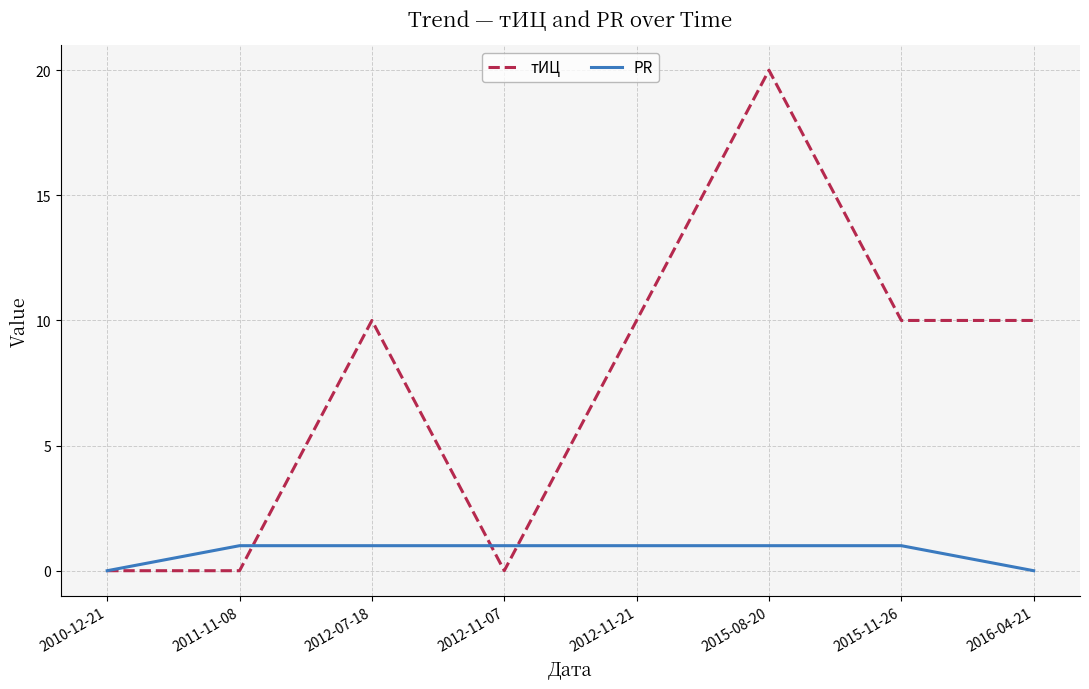

Which label corresponds to the largest value in the chart?

2015-08-20